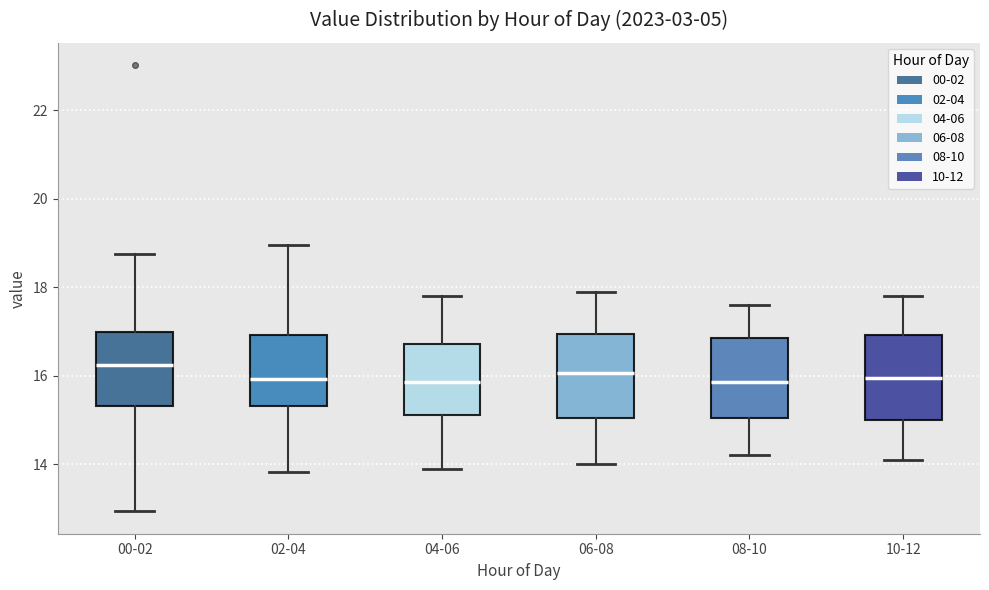

Where is the upper edge of the box for 10-12 on the y-axis? The values are not printed on the chart, so give them approximately, as read against the axis.

17.0